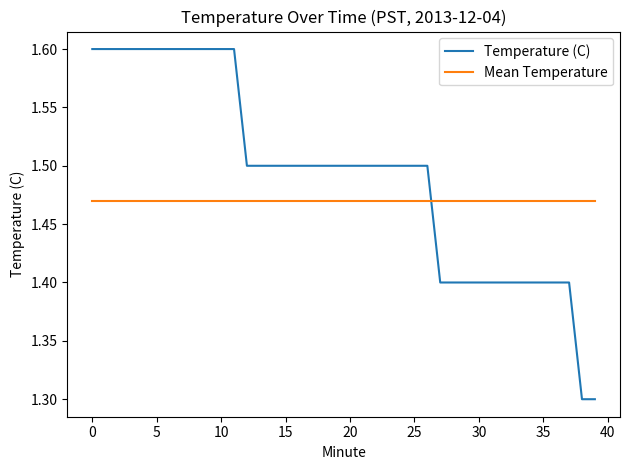

List the series in order of their overall mean, highest first.

Temperature (C), Mean Temperature